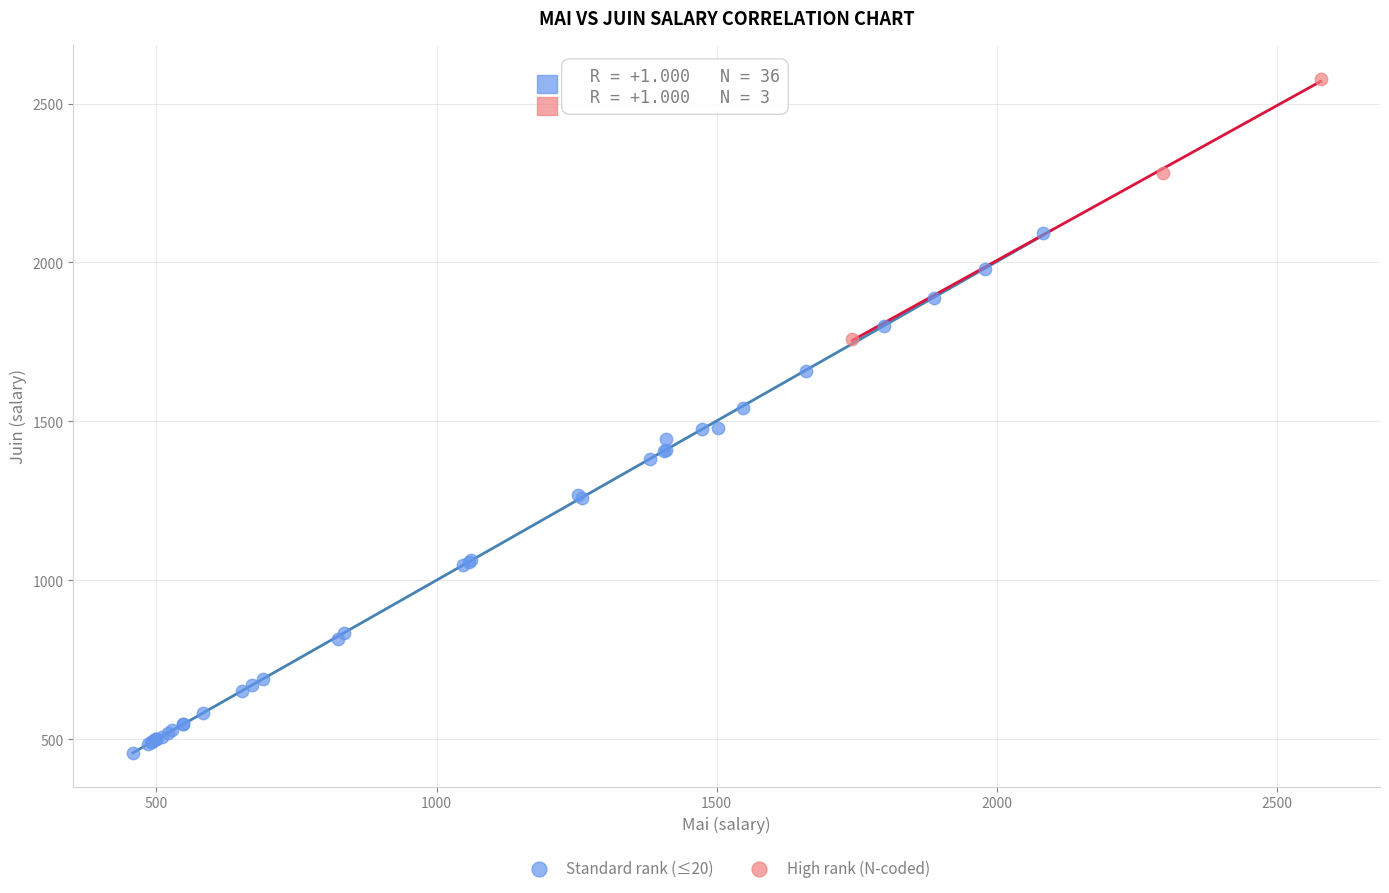

Which series reaches the minimum Y coordinate?

Standard rank (≤20)